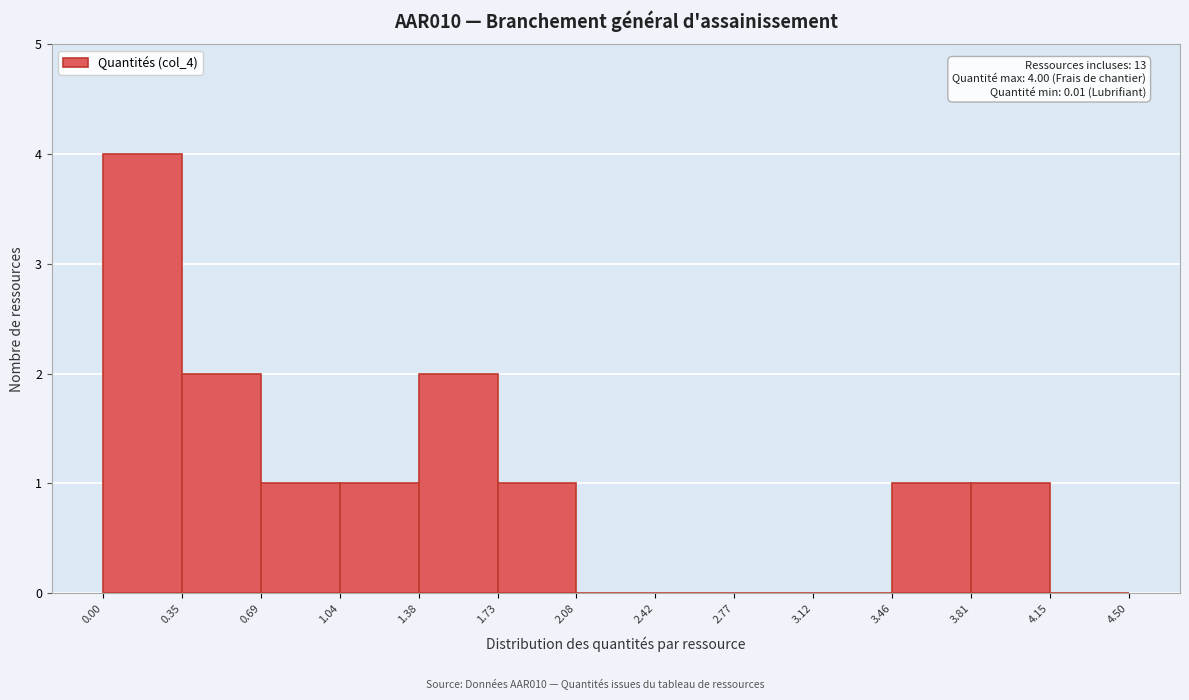

Which range on the x-axis has the tallest bar?

0.00 to 0.35